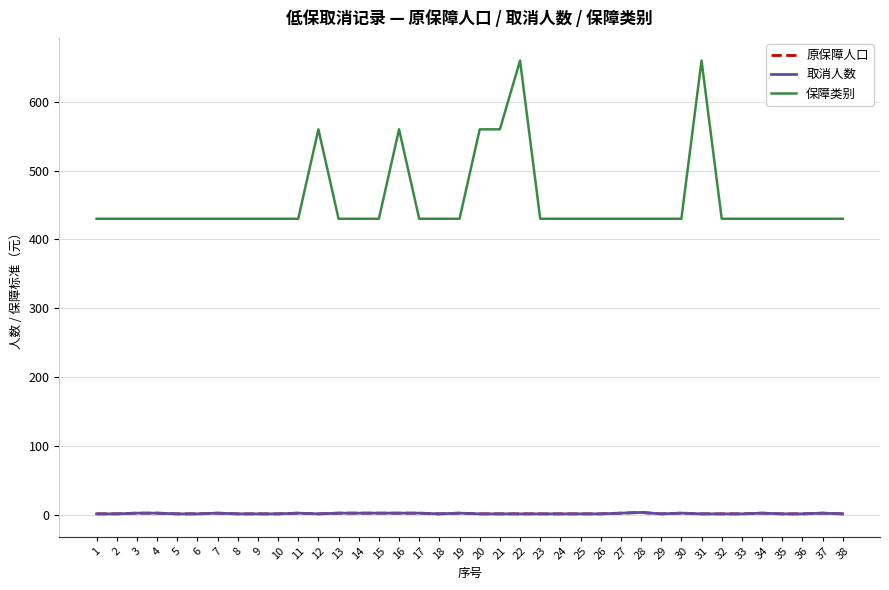

Reading right to left, extract all data points from this chart.

原保障人口: 38=1	37=2	36=1	35=1	34=2	33=1	32=1	31=1	30=2	29=1	28=3	27=2	26=1	25=1	24=1	23=1	22=1	21=1	20=1	19=2	18=1	17=2	16=2	15=2	14=2	13=2	12=1	11=2	10=1	9=1	8=1	7=2	6=1	5=1	4=2	3=2	2=1	1=1
取消人数: 38=1	37=2	36=1	35=1	34=2	33=1	32=1	31=1	30=2	29=1	28=3	27=2	26=1	25=1	24=1	23=1	22=1	21=1	20=1	19=2	18=1	17=2	16=2	15=2	14=2	13=2	12=1	11=2	10=1	9=1	8=1	7=2	6=1	5=1	4=2	3=2	2=1	1=1
保障类别: 38=430	37=430	36=430	35=430	34=430	33=430	32=430	31=660	30=430	29=430	28=430	27=430	26=430	25=430	24=430	23=430	22=660	21=560	20=560	19=430	18=430	17=430	16=560	15=430	14=430	13=430	12=560	11=430	10=430	9=430	8=430	7=430	6=430	5=430	4=430	3=430	2=430	1=430